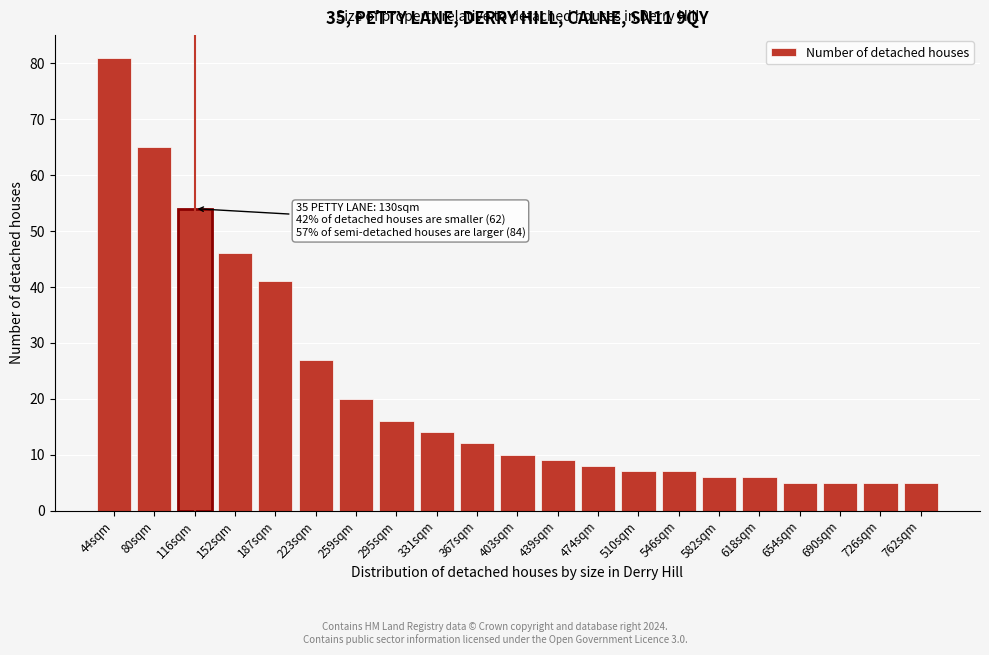

Reading left to right, list all the values displayed in this chart.

81	65	54	46	41	27	20	16	14	12	10	9	8	7	7	6	6	5	5	5	5